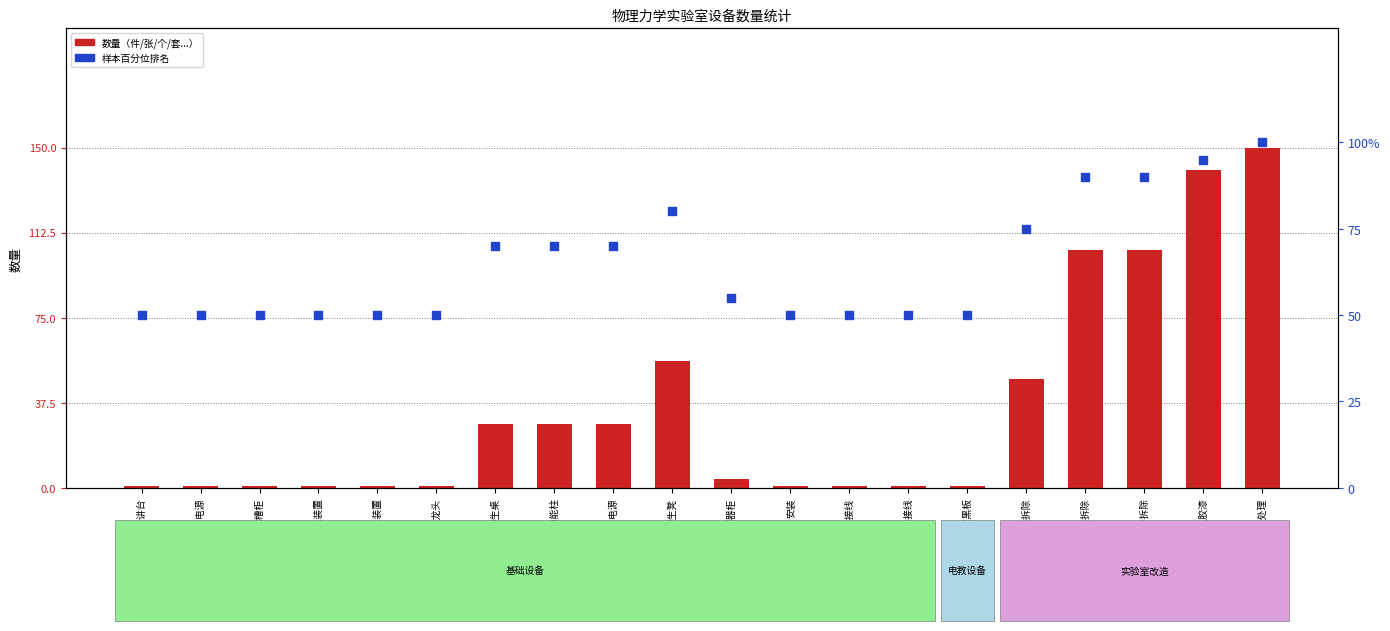

At how many categories does at least one series exceed 73?

6